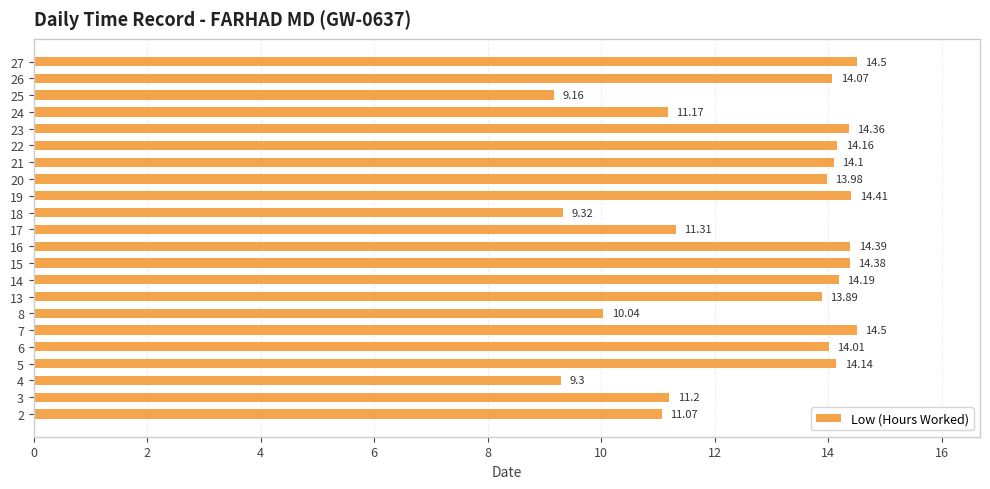

What is the difference between the values at 8 and 19?

4.4